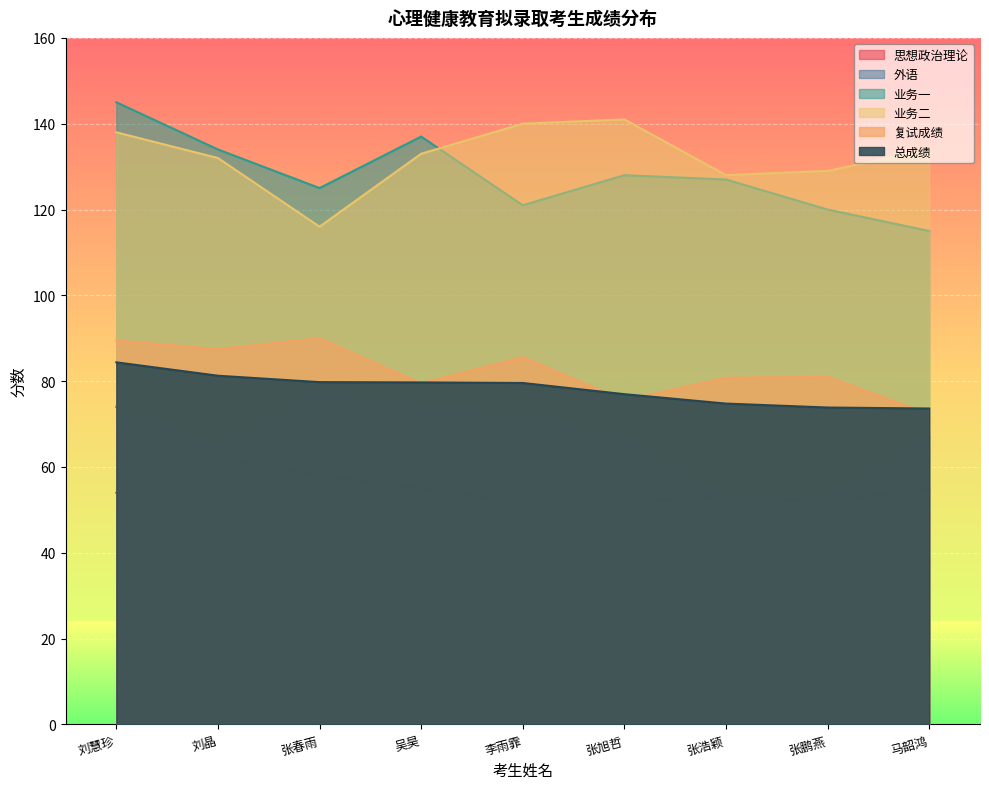

Reading left to right, extract all data points from this chart.

外语: 74.0	65.0	78.0	74.0	72.0	67.0	53.0	53.0	67.0
业务一: 145.0	134.0	125.0	137.0	121.0	128.0	127.0	120.0	115.0
业务二: 138.0	132.0	116.0	133.0	140.0	141.0	128.0	129.0	134.0
复试成绩: 89.5	87.5	90.0	79.5	85.6	75.5	80.8	81.0	72.3
总成绩: 84.4	81.3	79.8	79.7	79.6	77.0	74.8	73.9	73.6
思想政治理论: 54.0	62.0	58.0	55.0	52.0	52.0	53.0	52.0	55.0